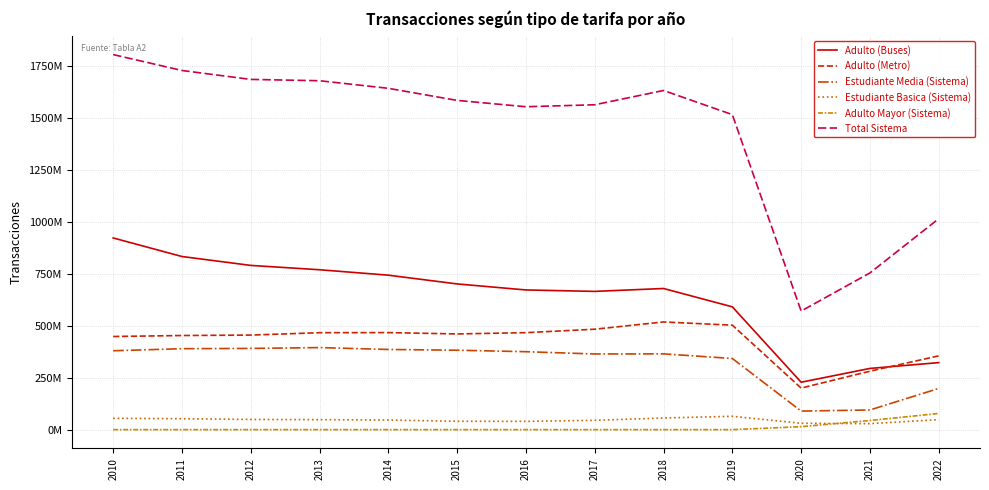

Between 2013 and 2020, which series saw the biggest shift?

Total Sistema